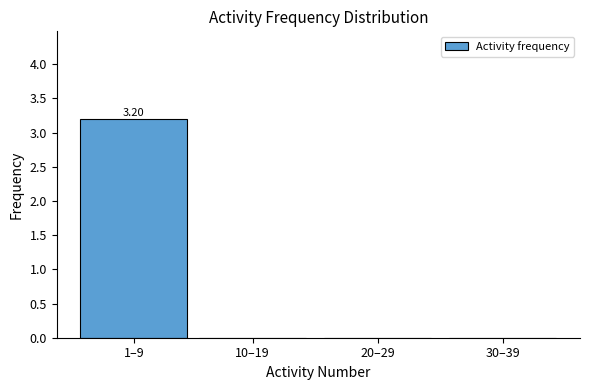

Which has a higher value, 1–9 or 10–19?

1–9